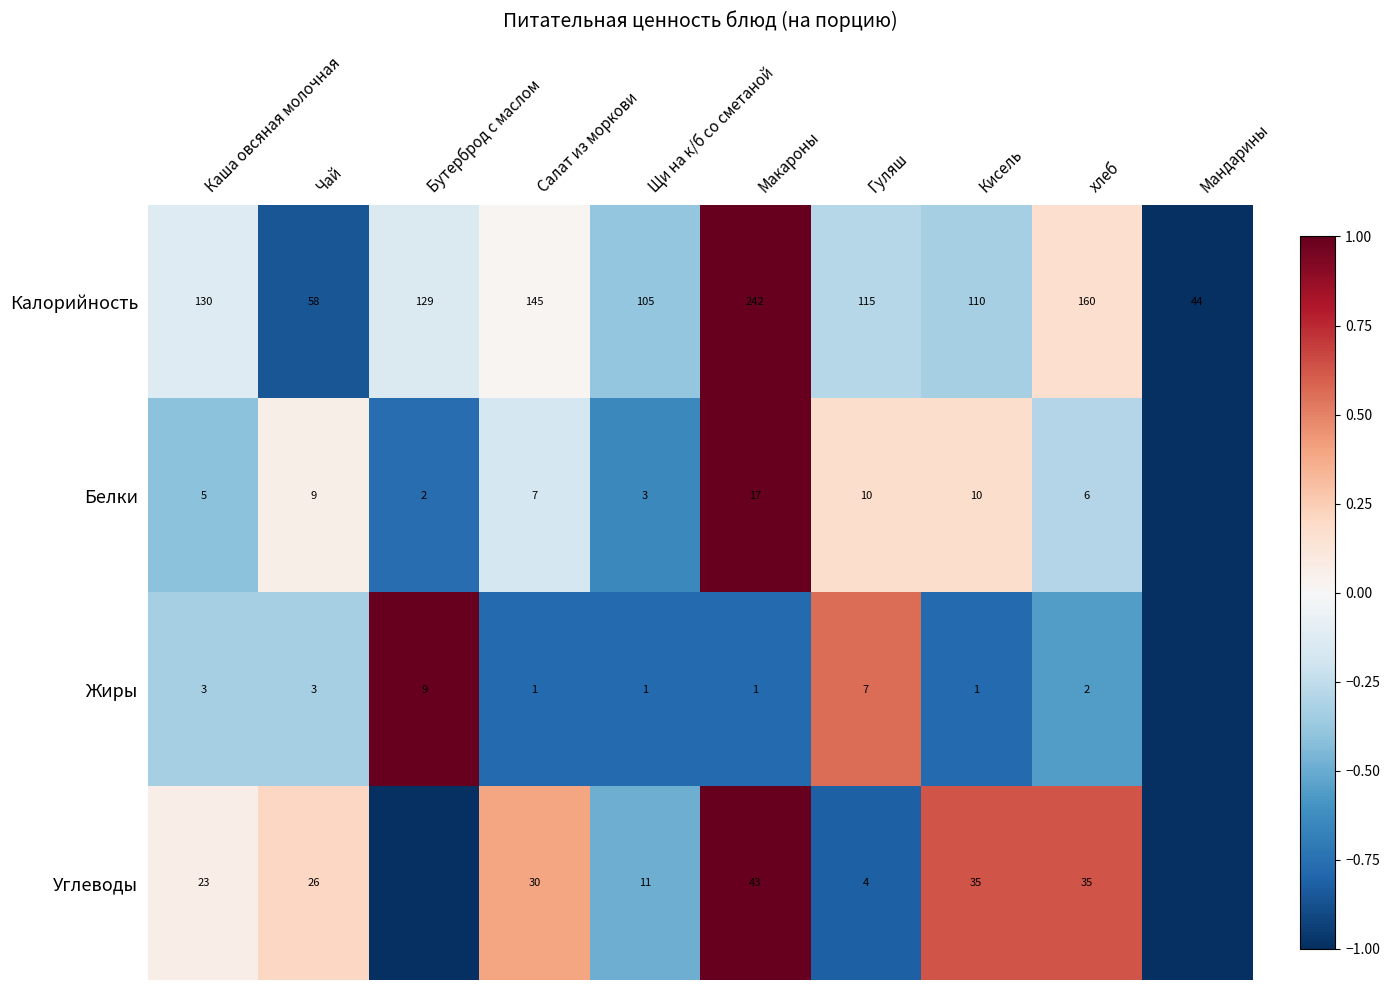

What is the sum of all Калорийность values?

1238